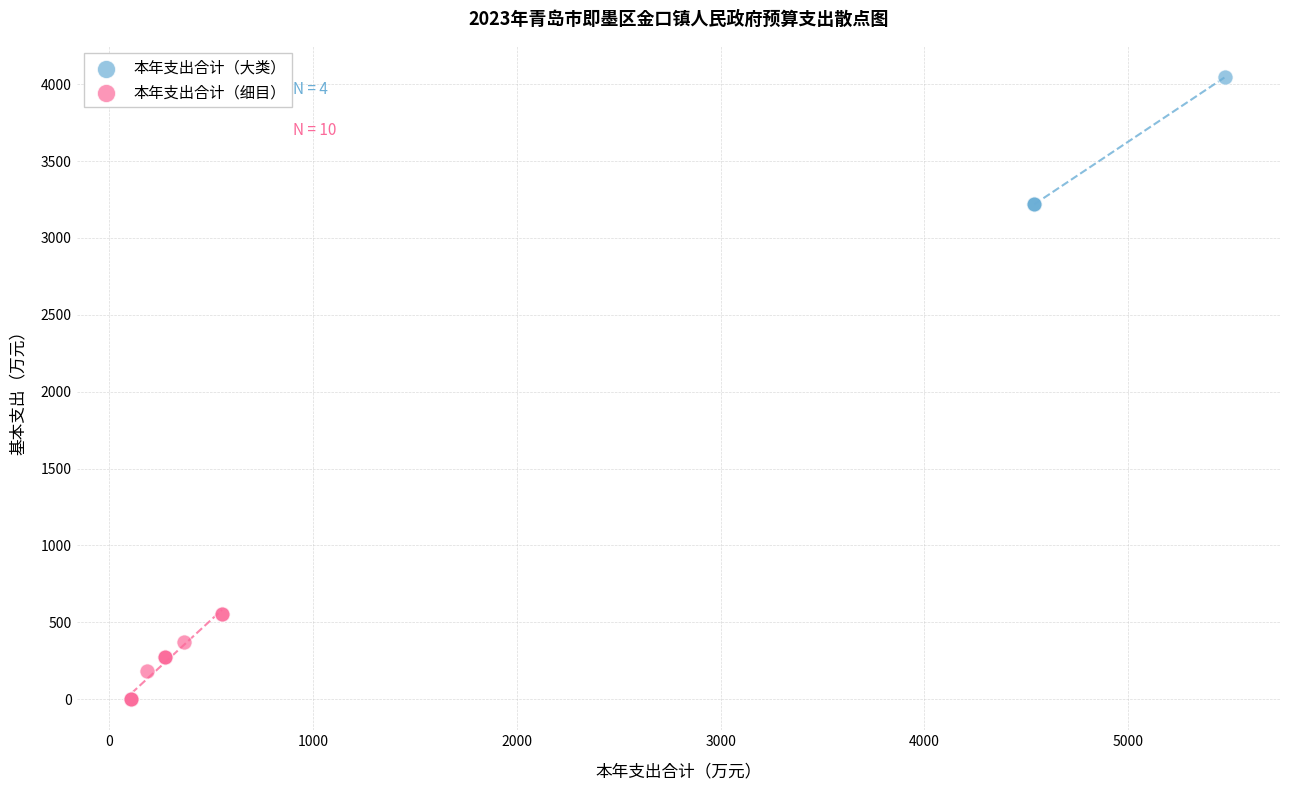

Which series contains the highest Y value?

本年支出合计（大类）